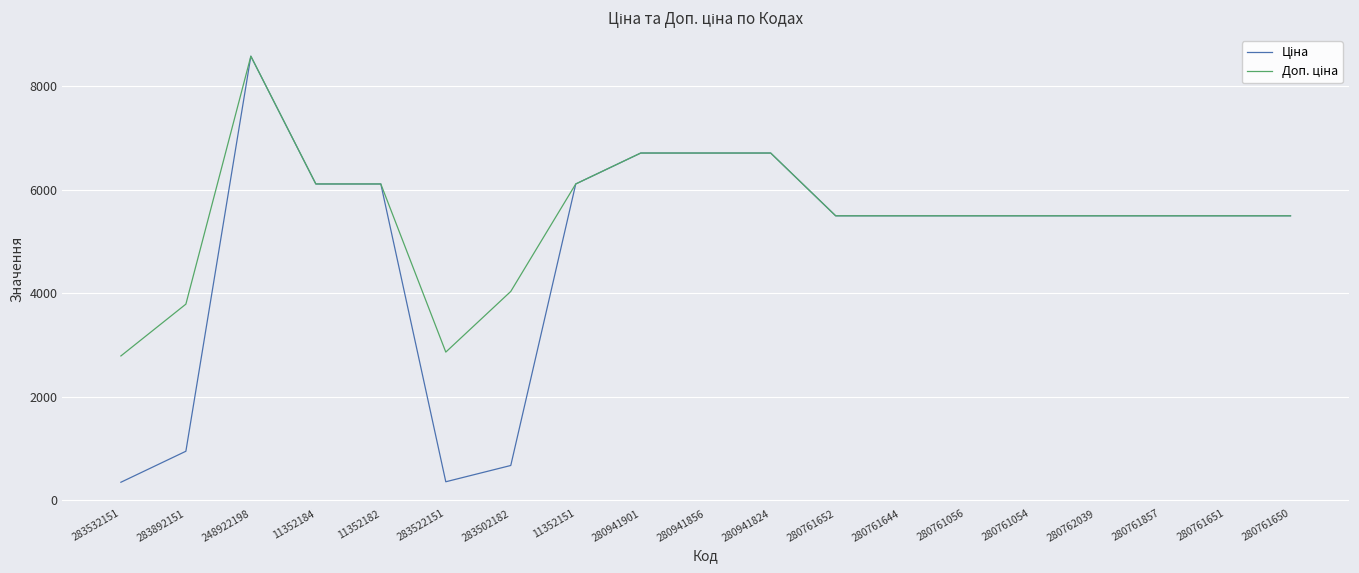

At which category does the chart reach its peak across all series?

248922198